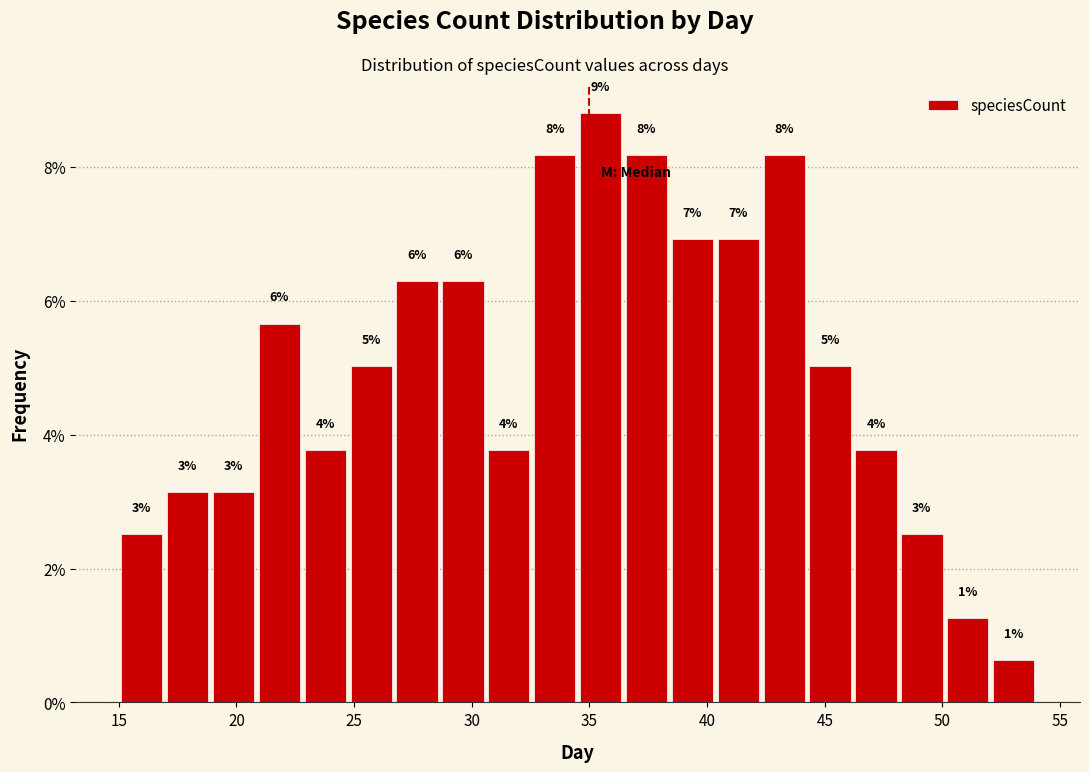

Around what value on the x-axis is the tallest bar? Give the approximate position of its centre, as read against the axis.

35.5